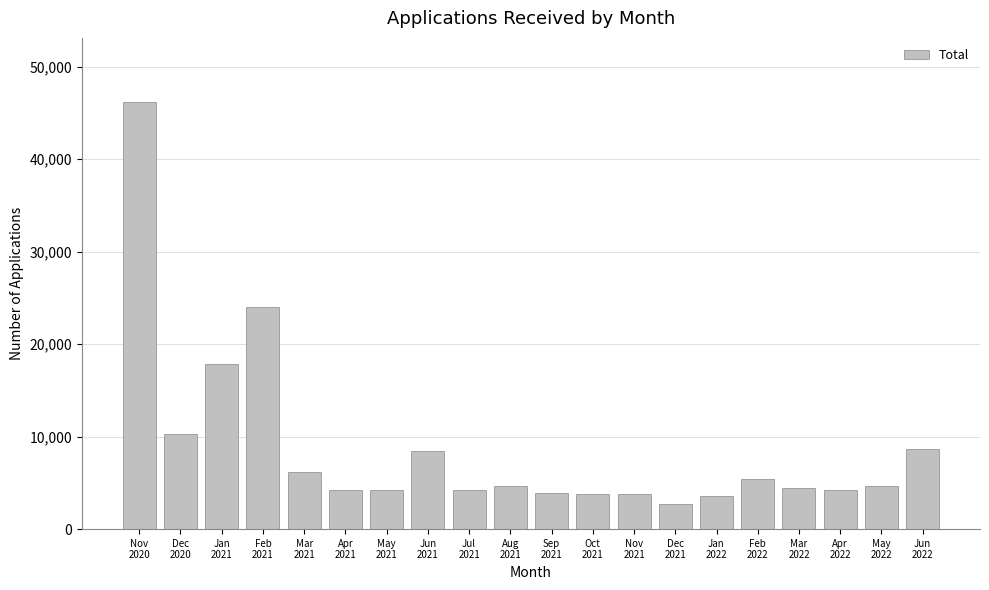

What is the sum of the values at May
2021 and Apr
2021?

8390